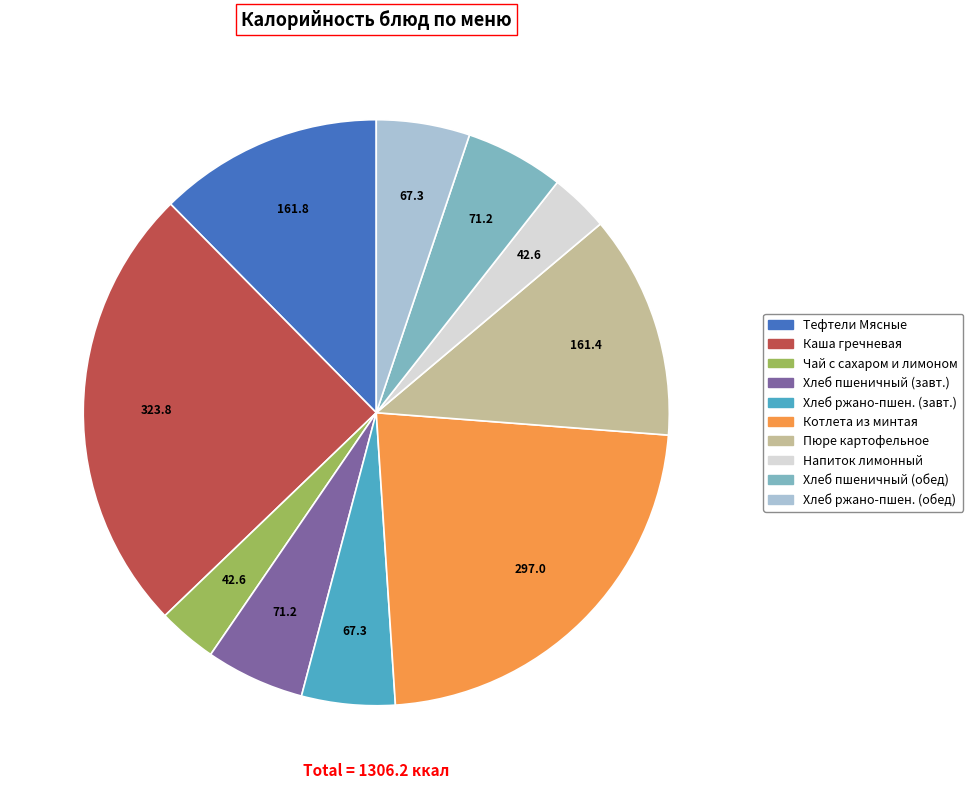

Is there a majority slice in this chart?

No